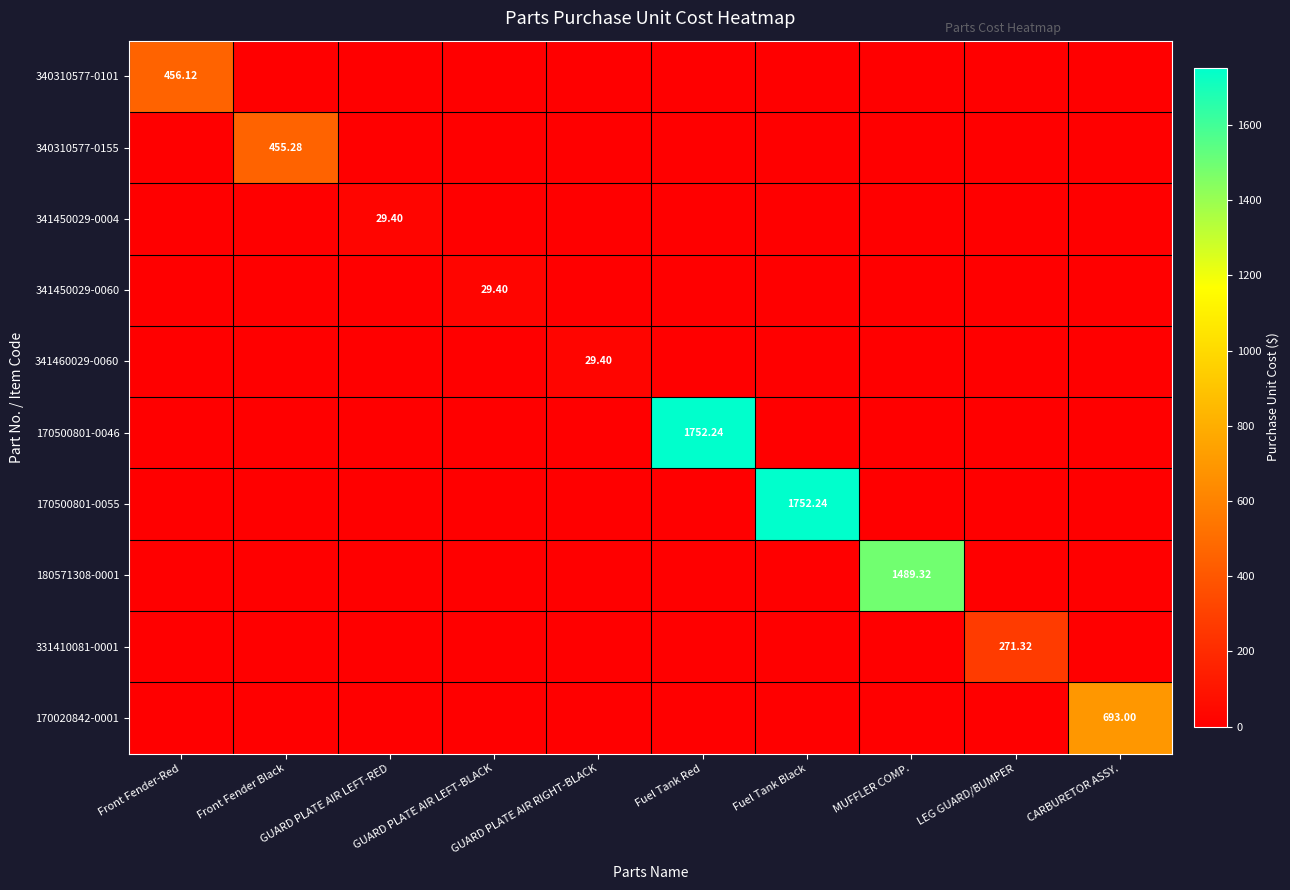

Is the value of 180571308-0001 at GUARD PLATE AIR RIGHT-BLACK greater than the value of 341450029-0060 at Fuel Tank Black?

No